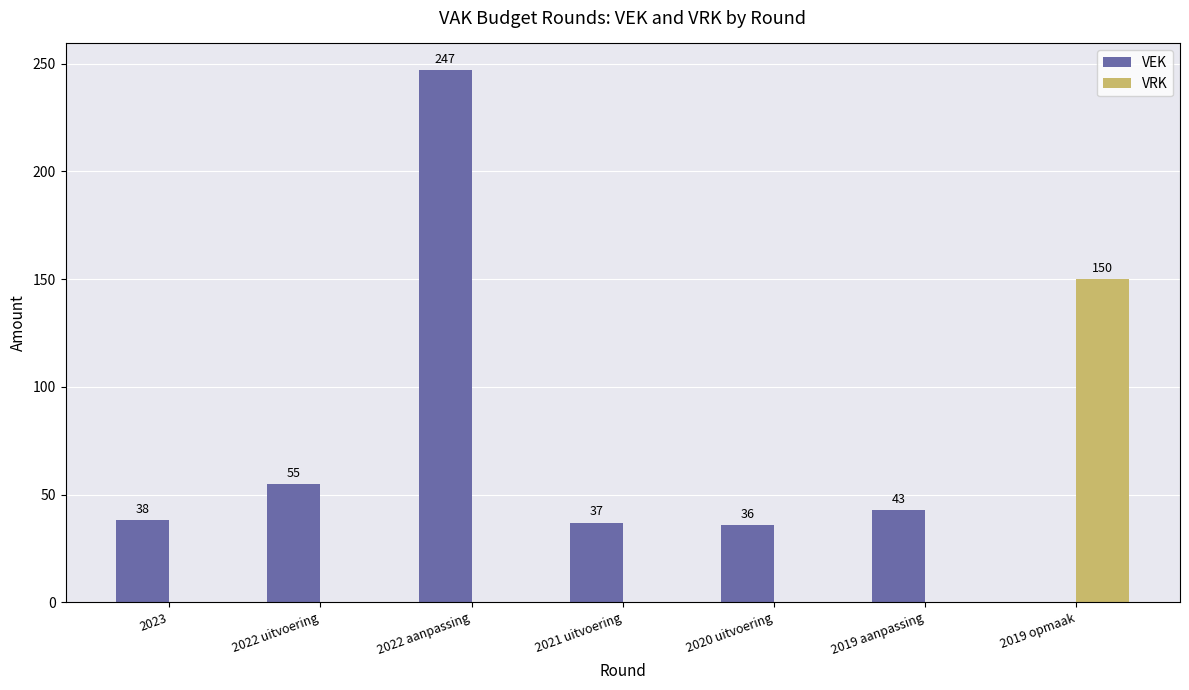

Between 2023 and 2021 uitvoering, which series saw the biggest shift?

VEK